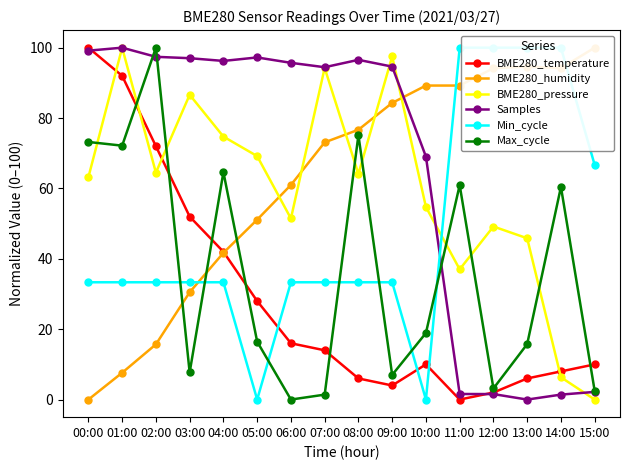

Between 00:00 and 03:00, which series saw the biggest shift?

Max_cycle